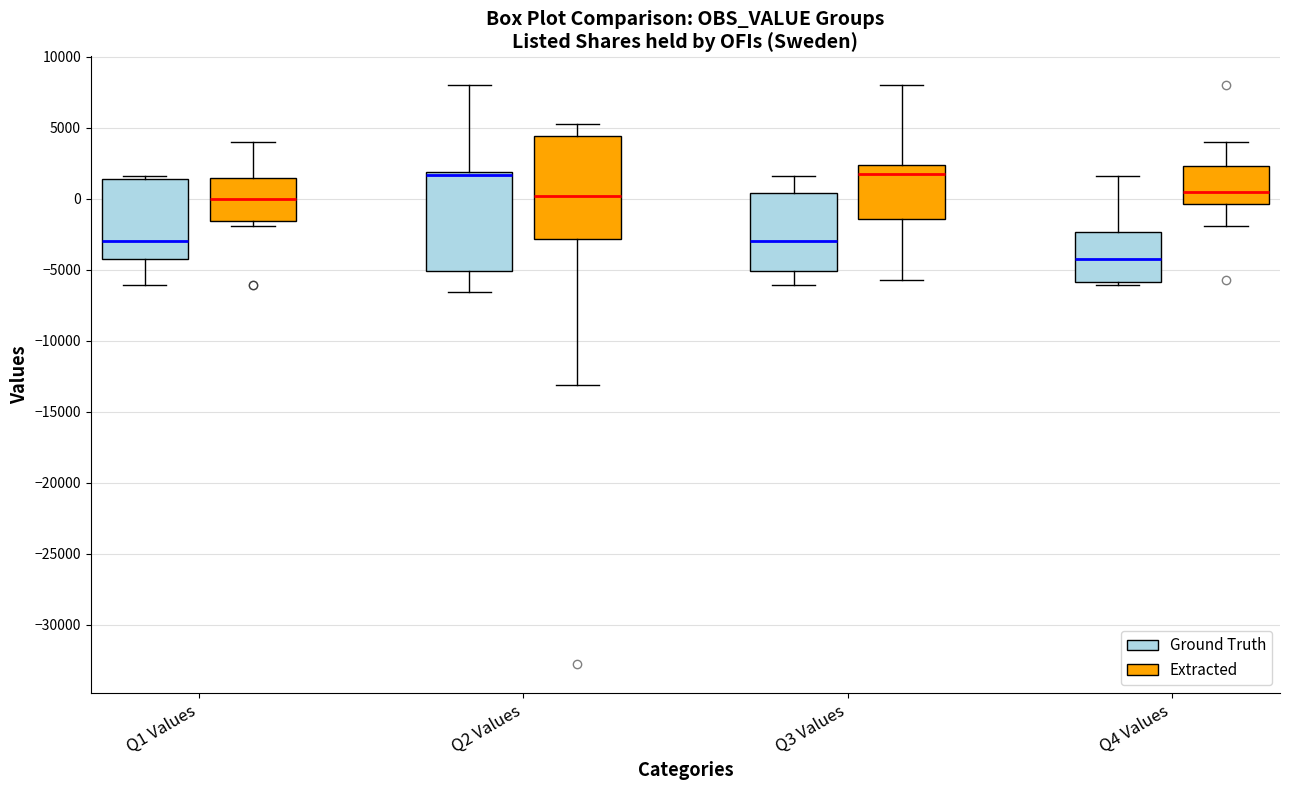

Where is the lower edge of the box for Q2 Values (Extracted) on the y-axis? The values are not printed on the chart, so give them approximately, as read against the axis.

-3000